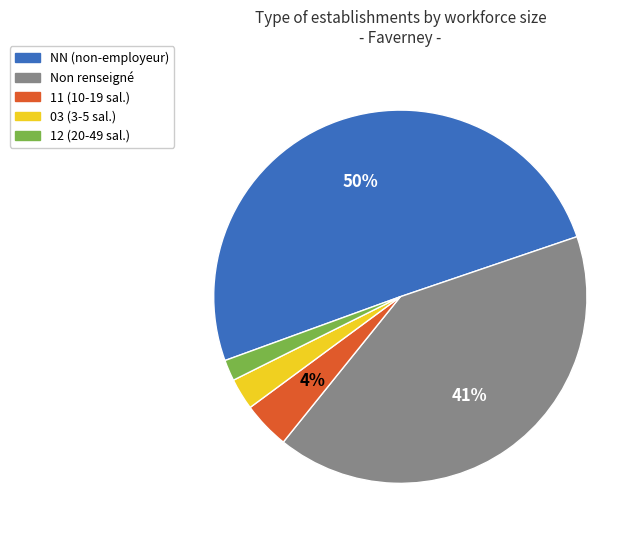

To the nearest percent, what percentage of the pie is Non renseigné?

41%